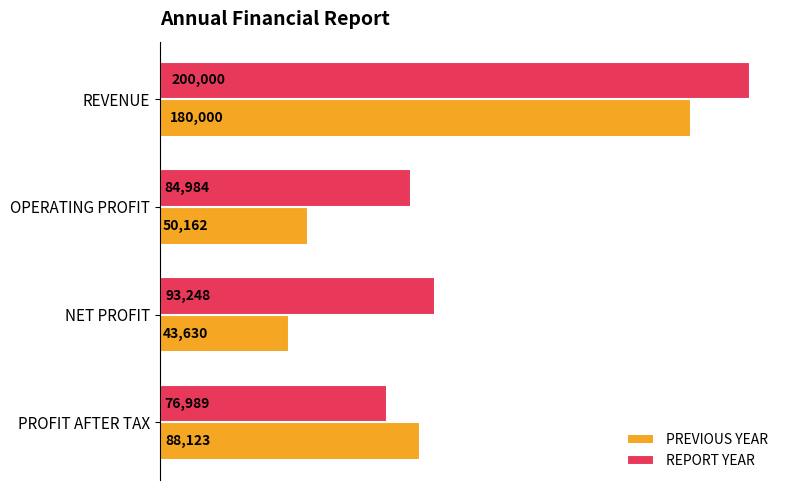

Which series changed the most between REVENUE and PROFIT AFTER TAX?

REPORT YEAR